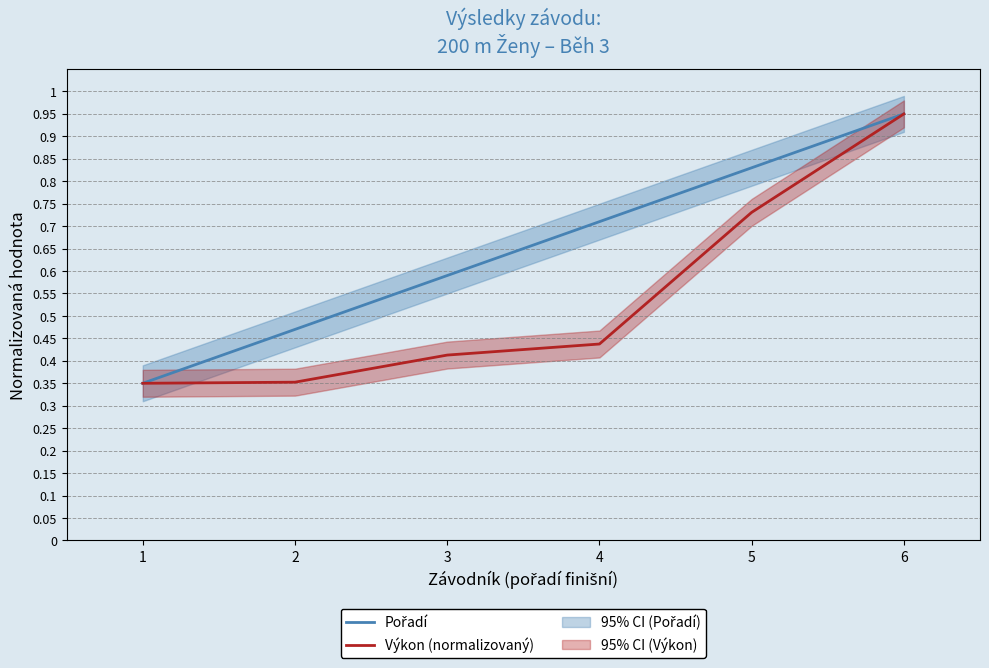

Which category has the lowest value in the Pořadí series?

1